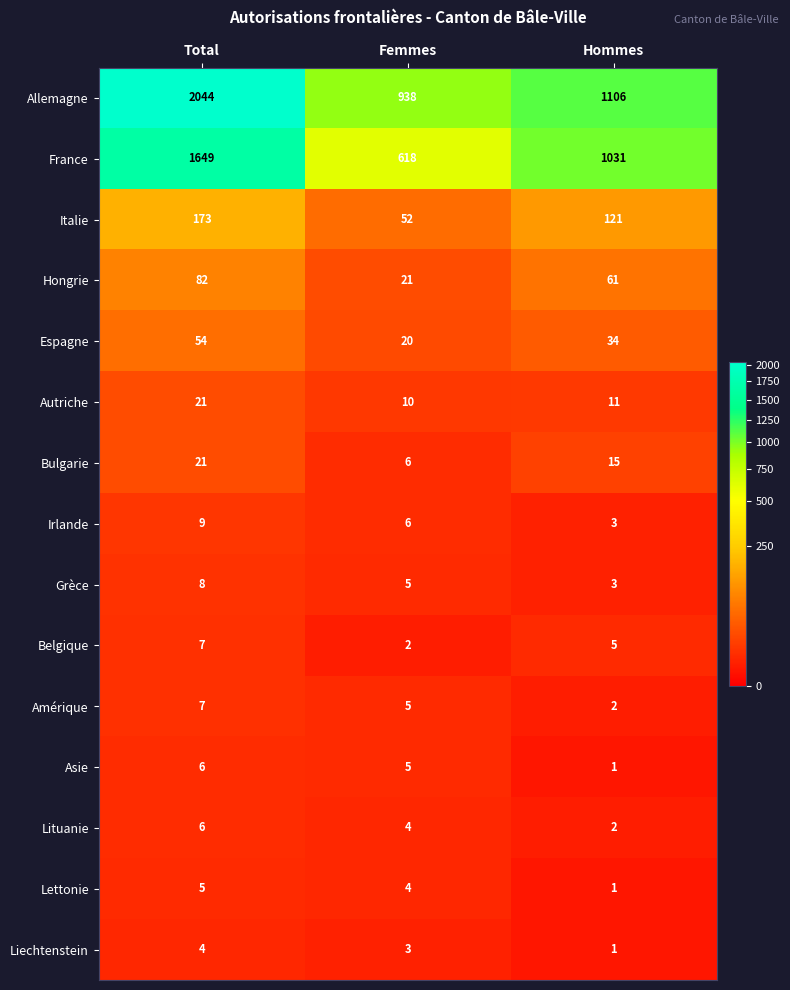

At which category is the sum across all series the highest?

Total